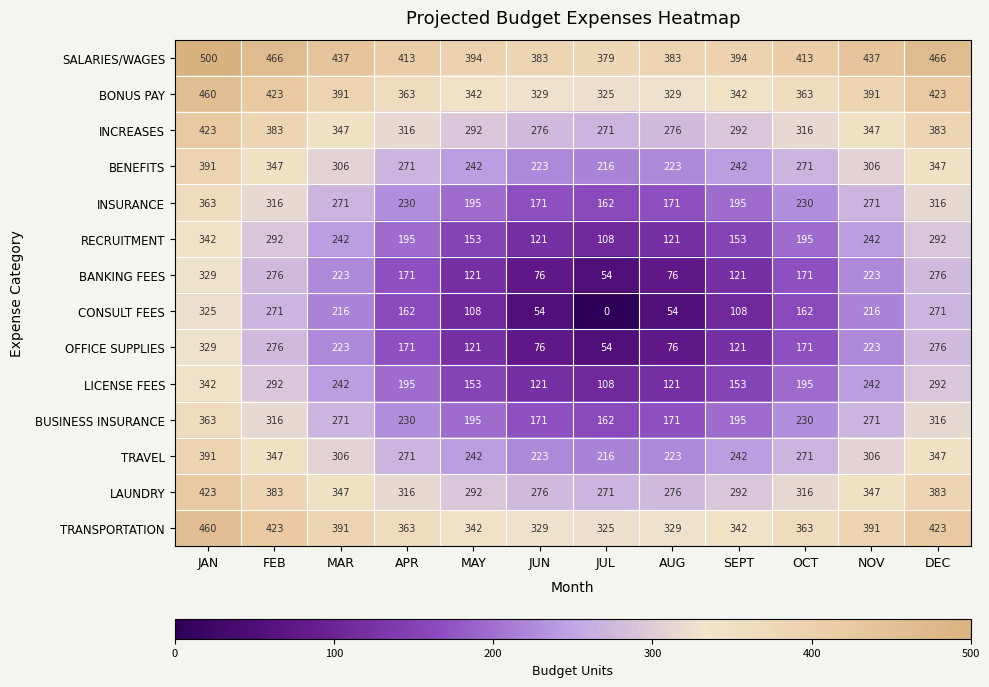

At how many categories does at least one series exceed 350?

12